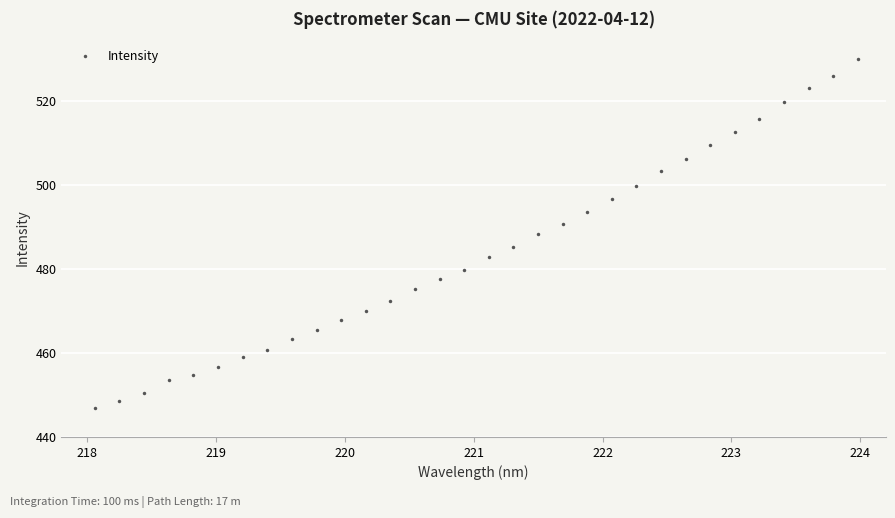

What is the range of X values (max minus min)?

5.9